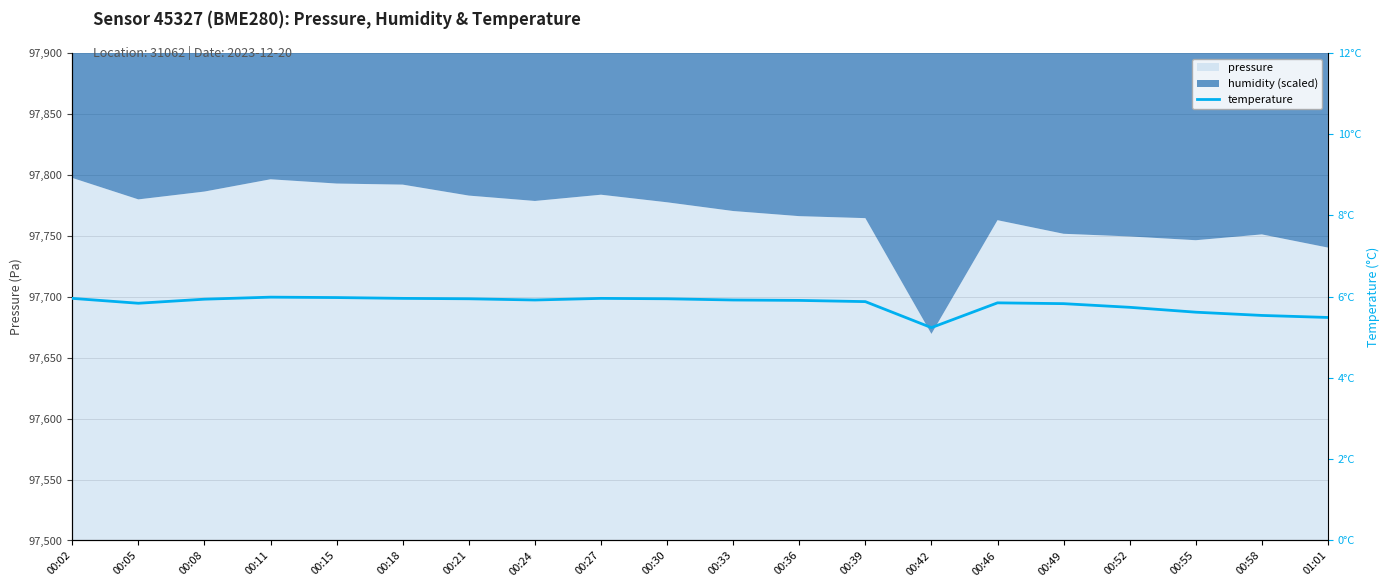

At which label is pressure closest to 97733?

01:01